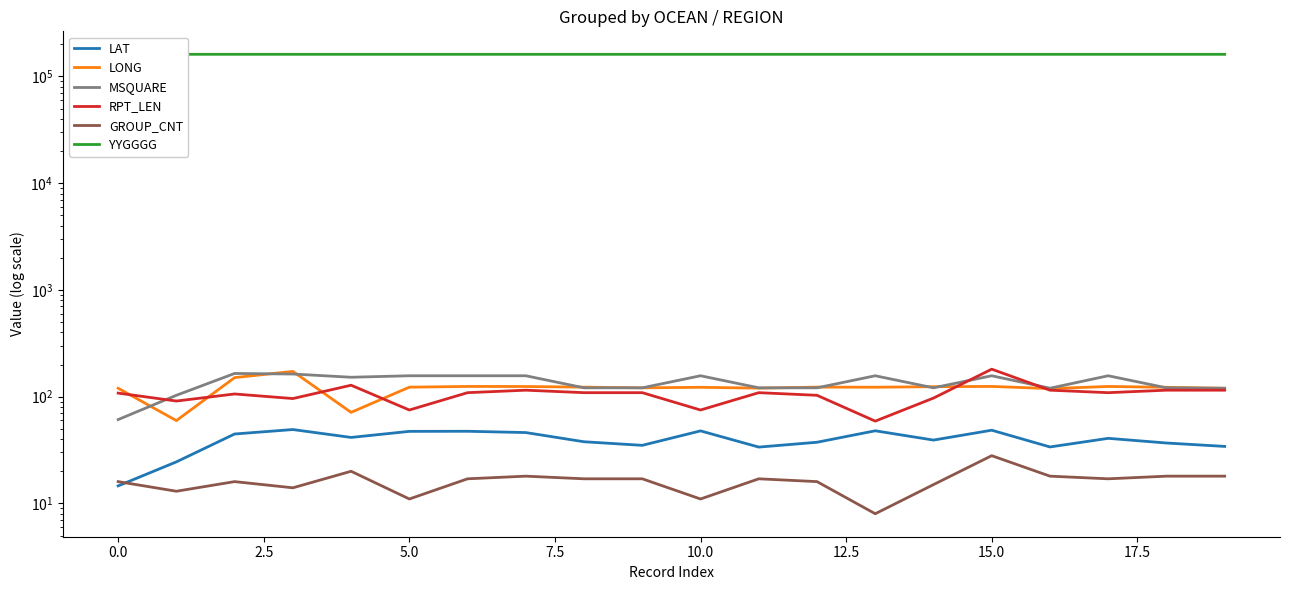

The YYGGGG series shows 161200.0 at 13. True or false?

True